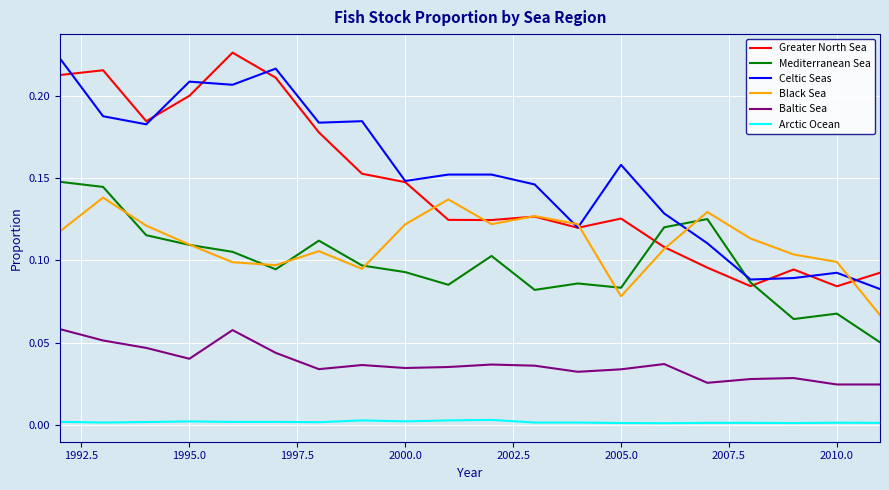

True or false: Arctic Ocean and Baltic Sea intersect in this chart.

False